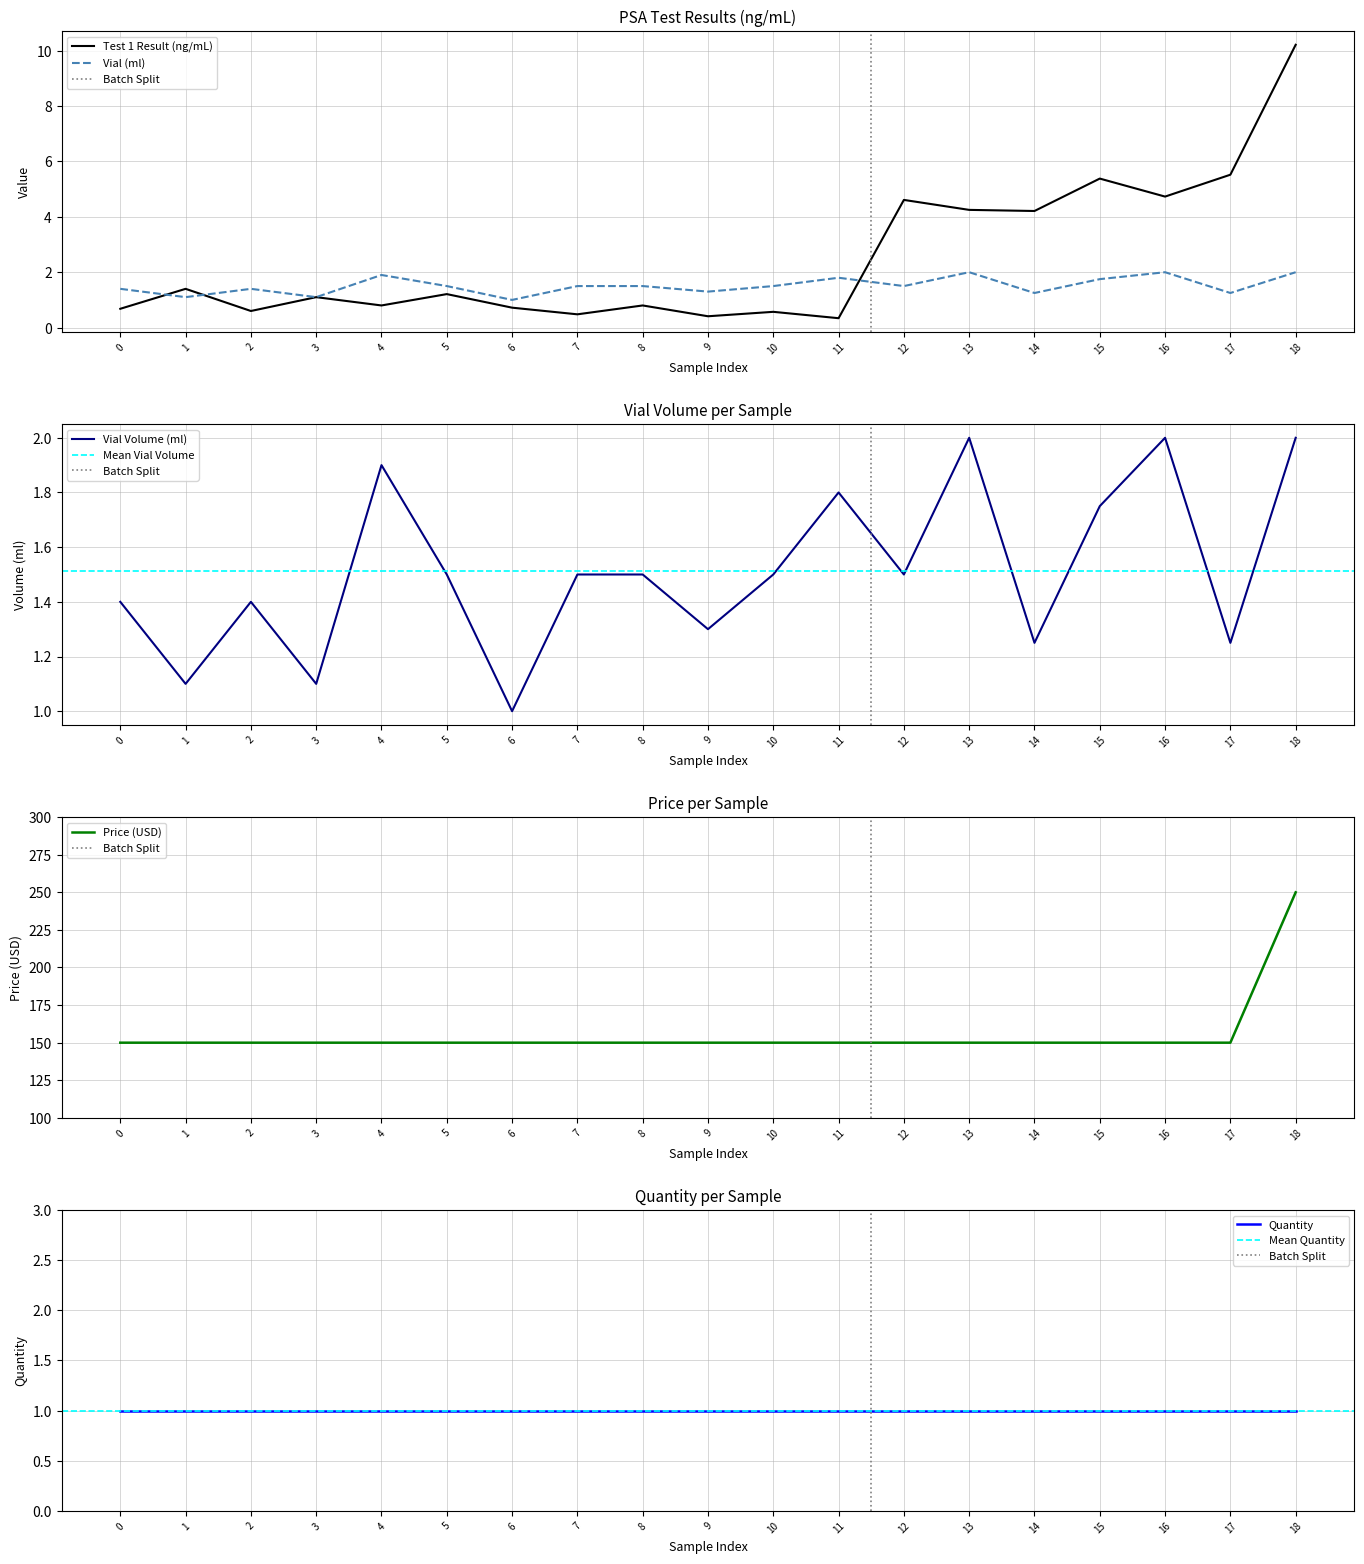

The Price (USD) series shows 150 at 7. True or false?

True